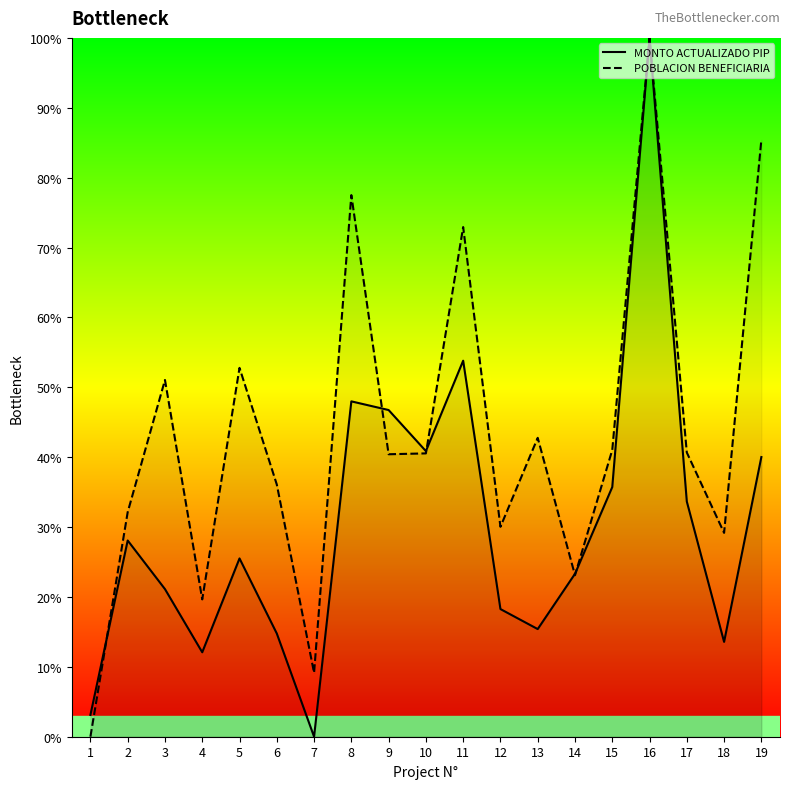

Reading right to left, extract all data points from this chart.

MONTO ACTUALIZADO PIP: 40.0	13.6	33.7	100.0	35.7	23.3	15.4	18.3	53.8	40.9	46.7	48.0	0.0	14.8	25.5	12.1	21.1	28.1	3.1
POBLACION BENEFICIARIA: 85.4	29.2	40.7	100.0	41.0	23.1	42.8	30.0	72.9	40.5	40.4	77.5	9.1	36.1	52.8	19.7	51.1	32.1	0.0